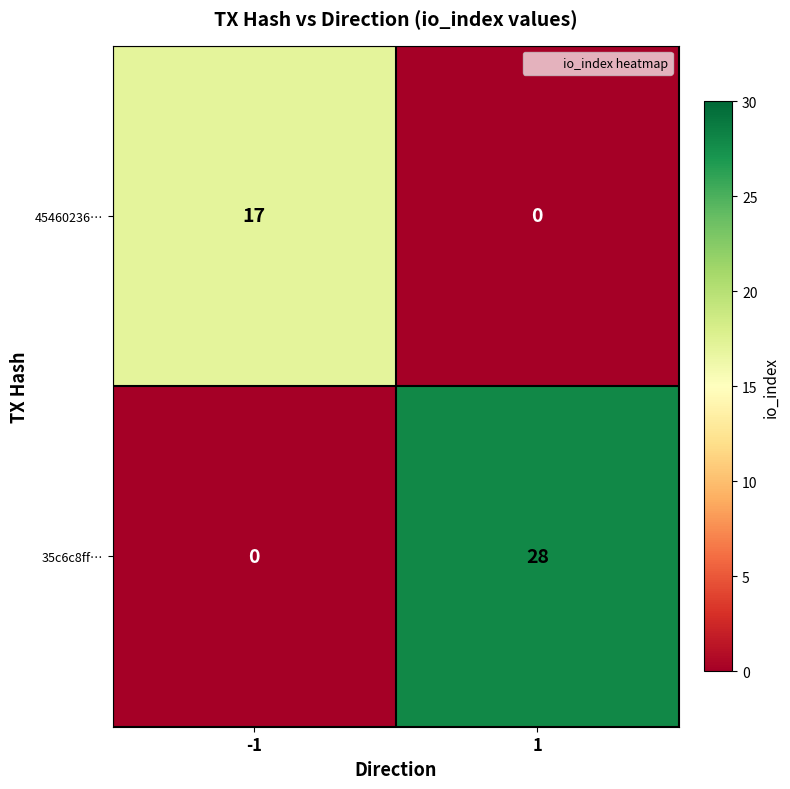

What is the sum of all 45460236… values?

17